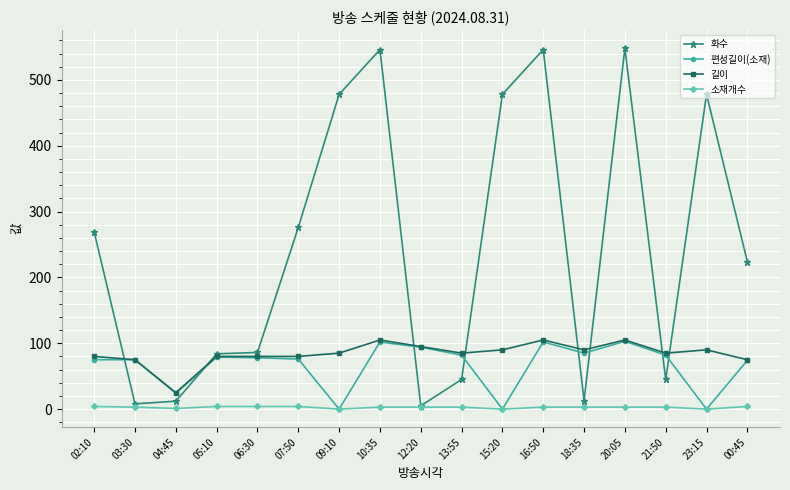

True or false: 길이 and 소재개수 cross at least once.

False